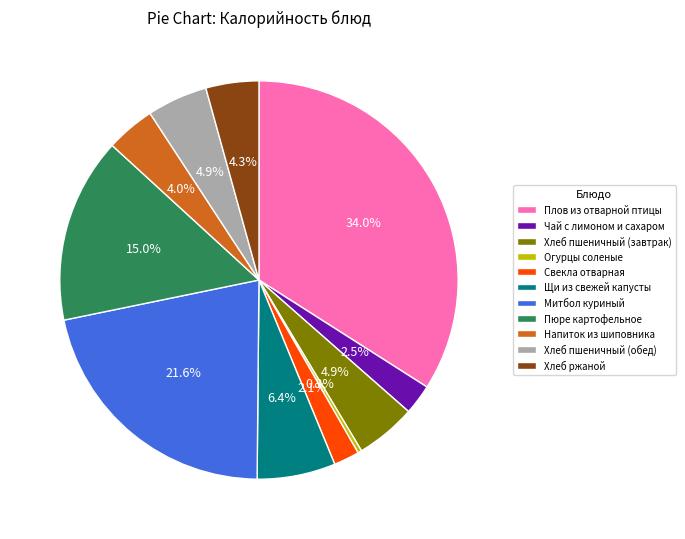

Does any single category account for the majority?

No